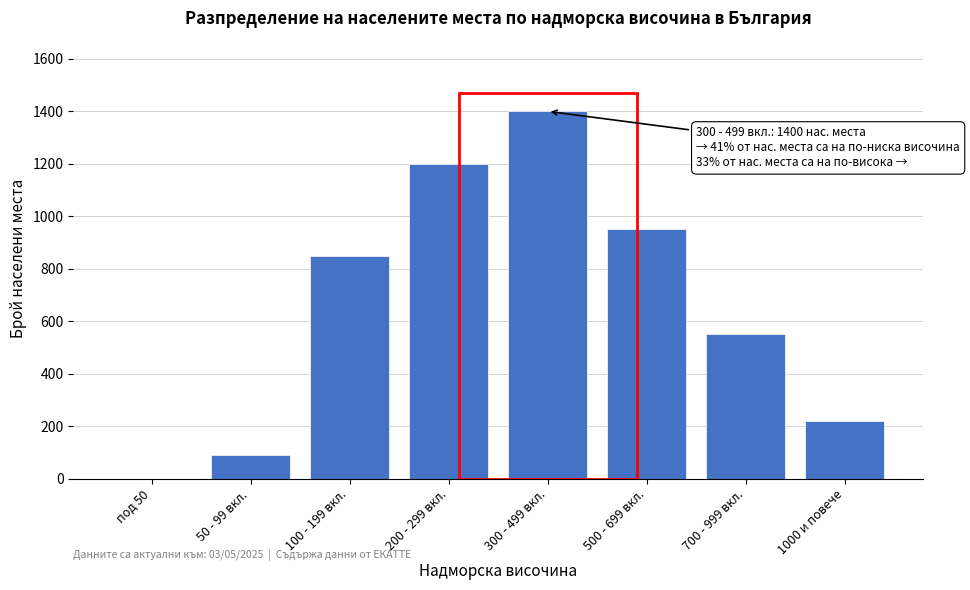

Reading left to right, what are all the values shown in this chart?

под 50=0	50 - 99 вкл.=90	100 - 199 вкл.=850	200 - 299 вкл.=1200	300 - 499 вкл.=1400	500 - 699 вкл.=950	700 - 999 вкл.=550	1000 и повече=219